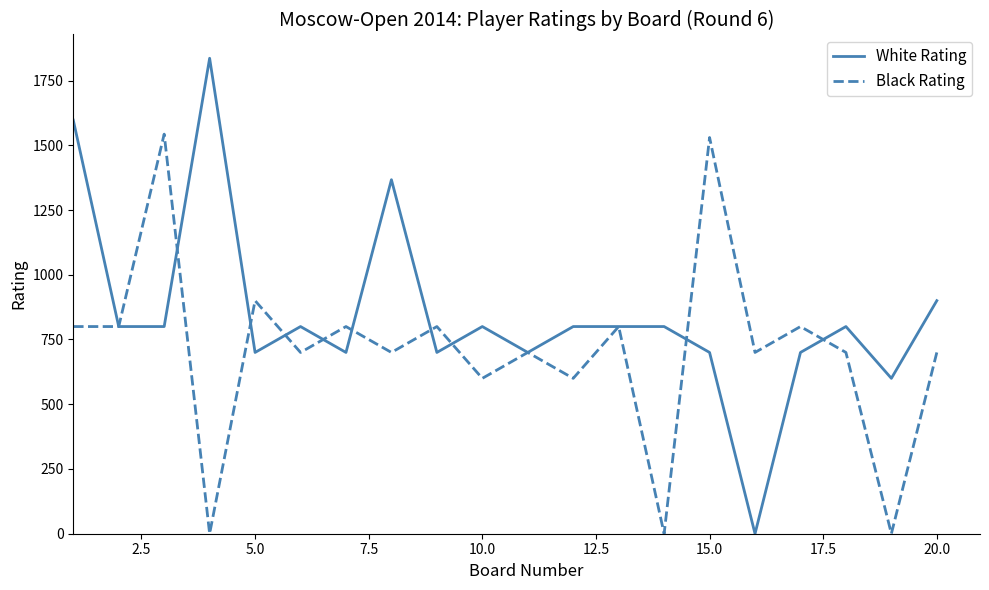

List the series in order of their peak value, lowest first.

Black Rating, White Rating